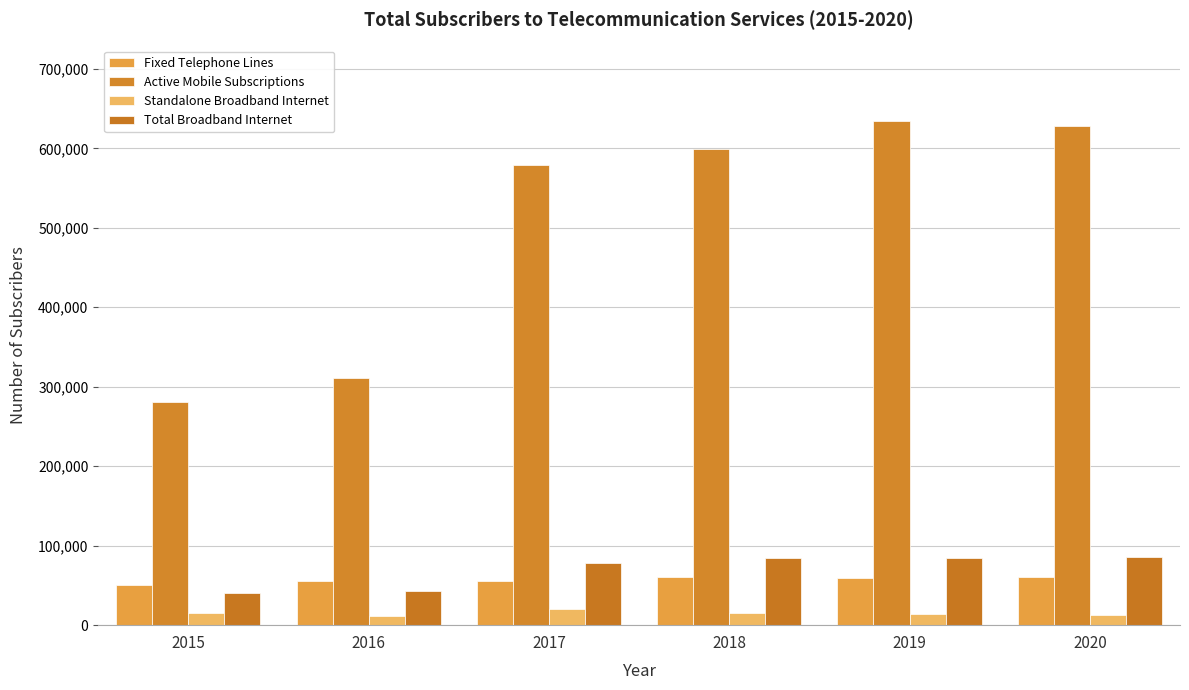

List the series in order of their peak value, highest first.

Active Mobile Subscriptions, Total Broadband Internet, Fixed Telephone Lines, Standalone Broadband Internet